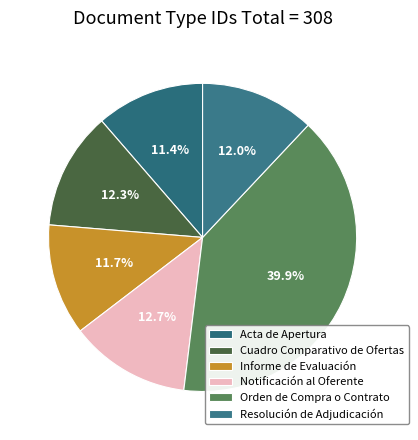

How many slices are in this pie chart?

6